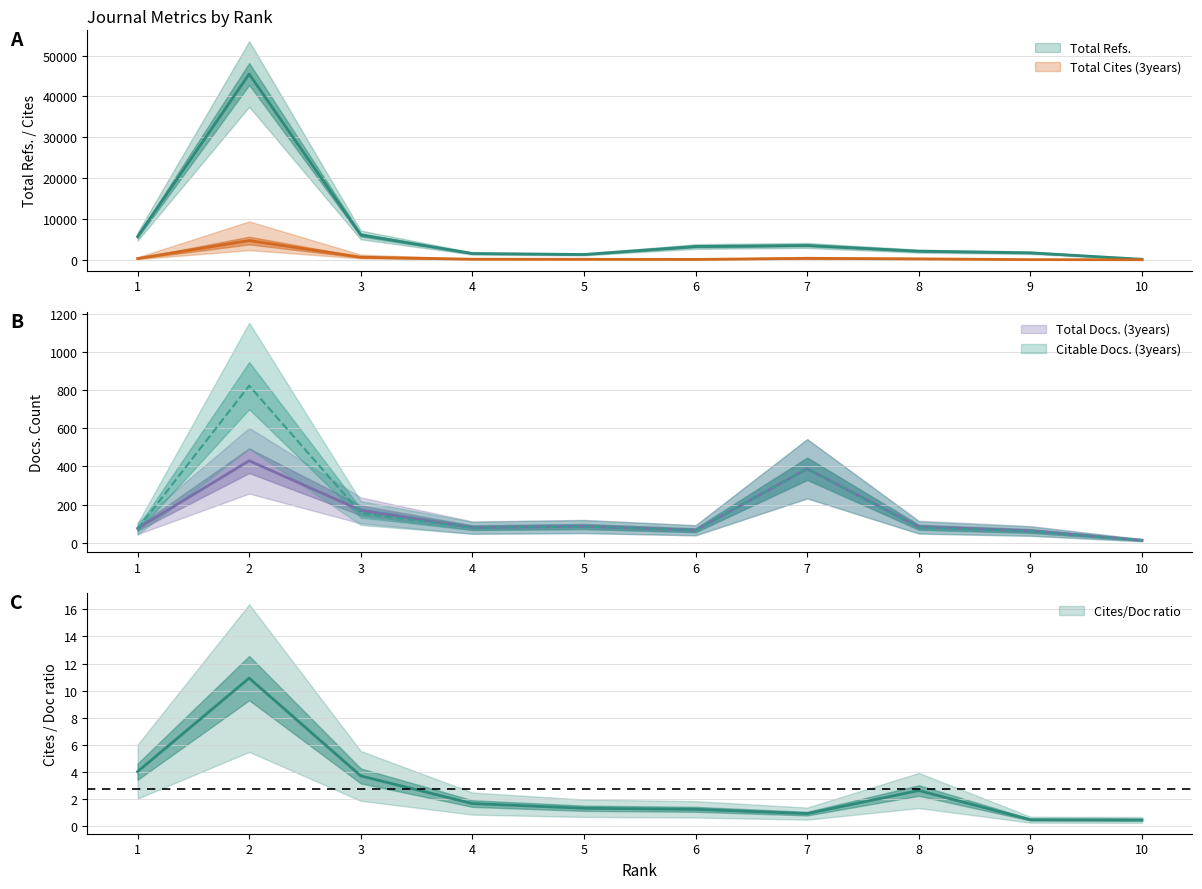

True or false: Total Cites (3years) and Total Refs. cross at least once.

False